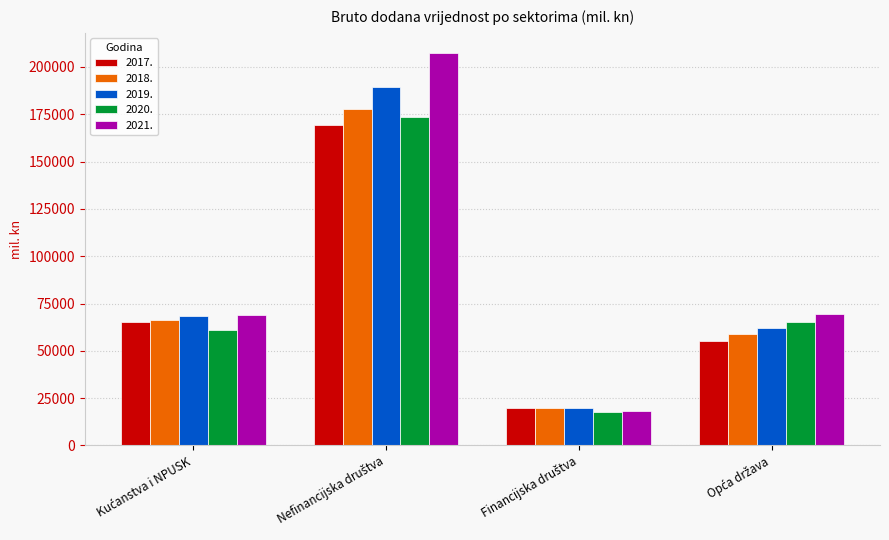

What is the sum of all 2017. values?

309236.1